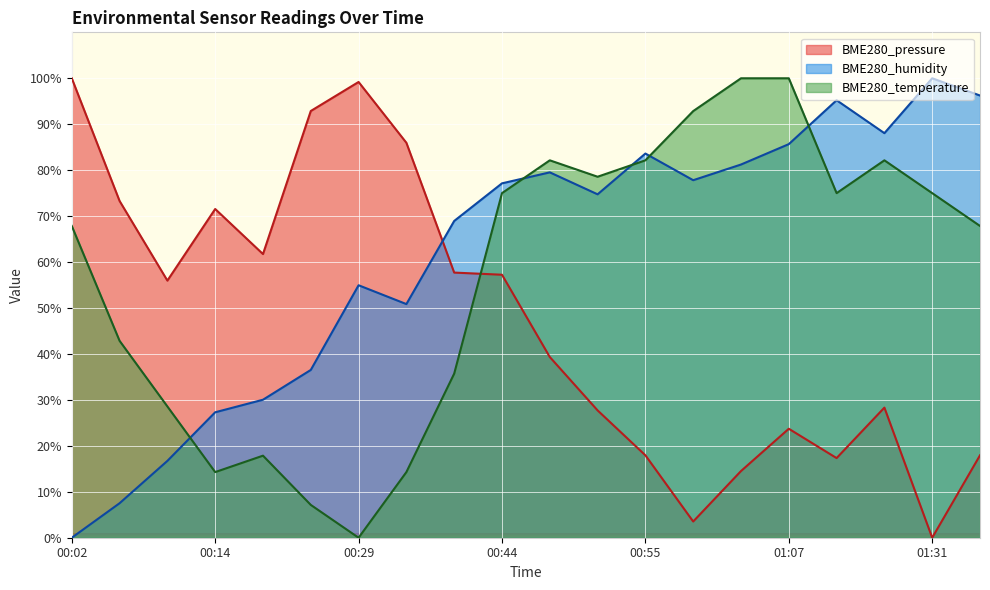

Reading left to right, list all the values displayed in this chart.

BME280_pressure: 00:02=100.0	00:06=73.3	00:10=56.0	00:14=71.5	00:17=61.7	00:21=92.9	00:29=99.2	00:32=86.0	00:36=57.7	00:44=57.2	00:48=39.3	00:51=27.7	00:55=17.9	00:59=3.5	01:03=14.5	01:07=23.7	01:14=17.3	01:22=28.3	01:31=0.0	01:35=17.9
BME280_humidity: 00:02=0.0	00:06=7.5	00:10=16.7	00:14=27.3	00:17=30.0	00:21=36.5	00:29=54.9	00:32=50.9	00:36=68.9	00:44=77.1	00:48=79.5	00:51=74.7	00:55=83.6	00:59=77.8	01:03=81.2	01:07=85.7	01:14=95.2	01:22=88.1	01:31=100.0	01:35=96.2
BME280_temperature: 00:02=67.9	00:06=42.9	00:10=28.6	00:14=14.3	00:17=17.9	00:21=7.1	00:29=0.0	00:32=14.3	00:36=35.7	00:44=75.0	00:48=82.1	00:51=78.6	00:55=82.1	00:59=92.9	01:03=100.0	01:07=100.0	01:14=75.0	01:22=82.1	01:31=75.0	01:35=67.9